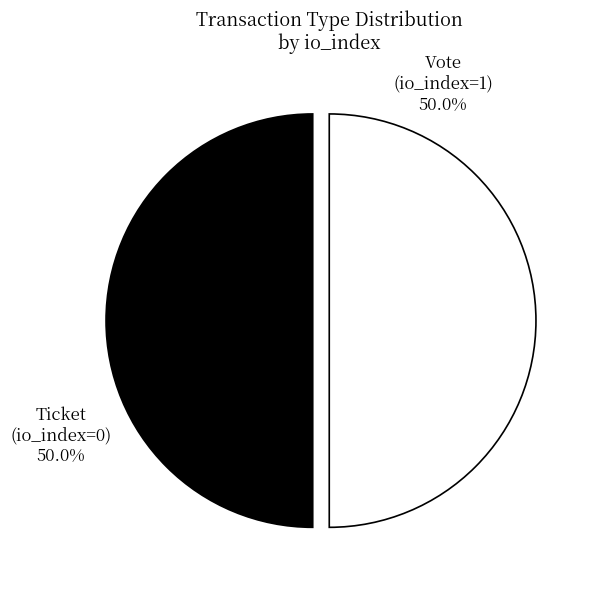

Which slice is the largest?

Vote (io_index=1)